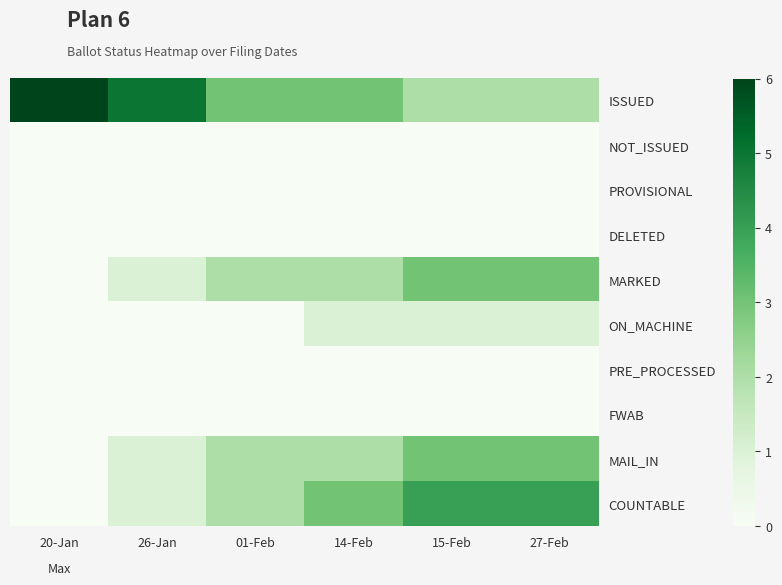

At which category does the chart reach its minimum across all series?

20-Jan